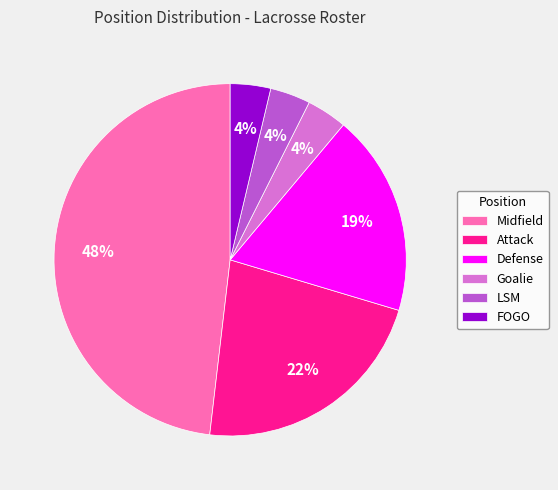

Which has a higher value, Midfield or Attack?

Midfield